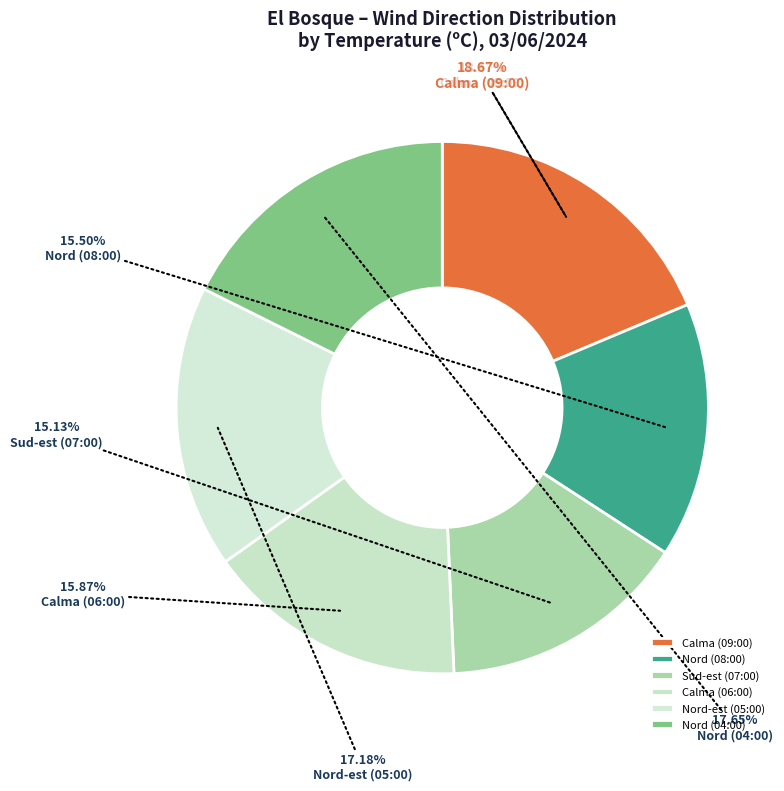

What is the ratio of the value at Nord-est (05:00) to the value at Calma (06:00)?

1.1